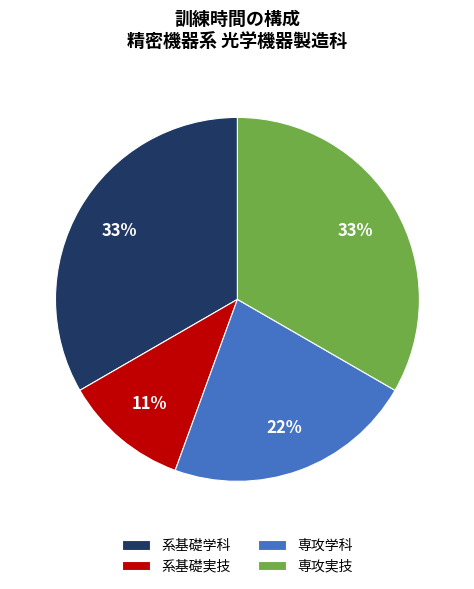

What is the smallest slice in the pie chart?

系基礎実技